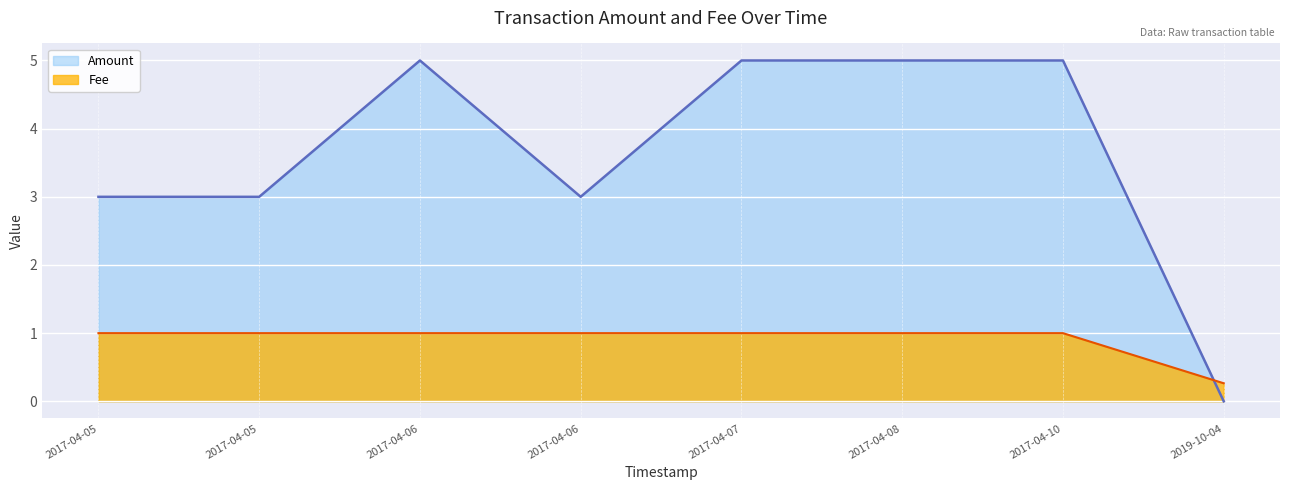

Does the chart display data point markers on the line(s)?

No